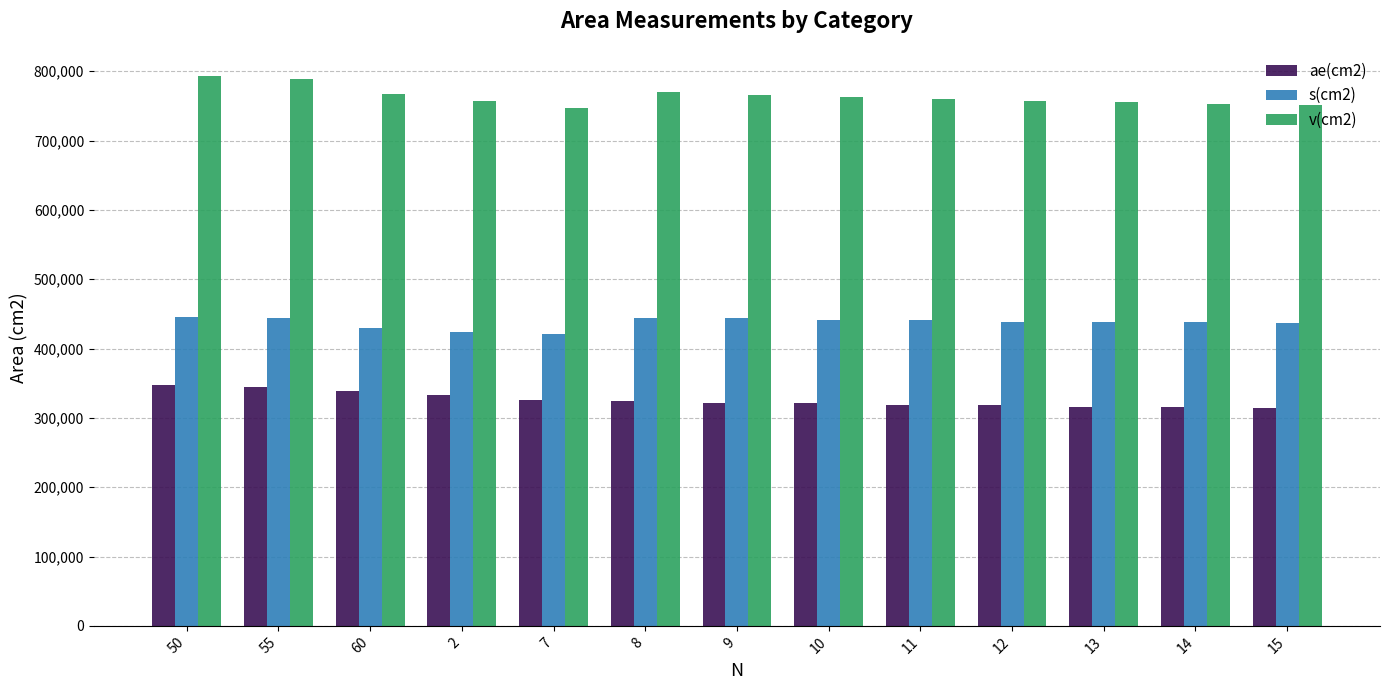

Where is s(cm2) nearest to the value 432876?

60